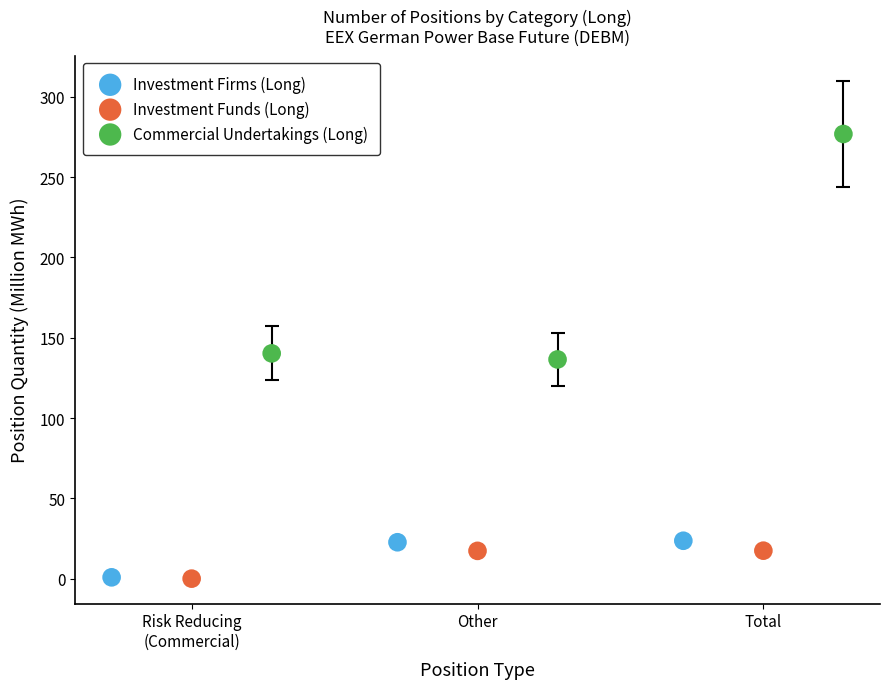

Which series contains the highest Y value?

Commercial Undertakings (Long)